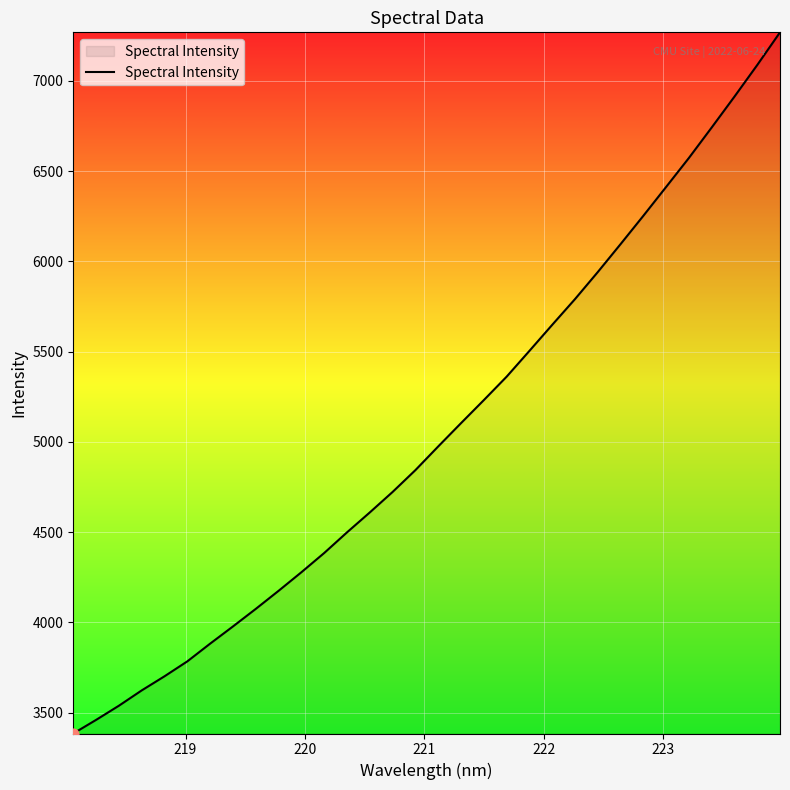

What is the greatest value displayed?

7269.0